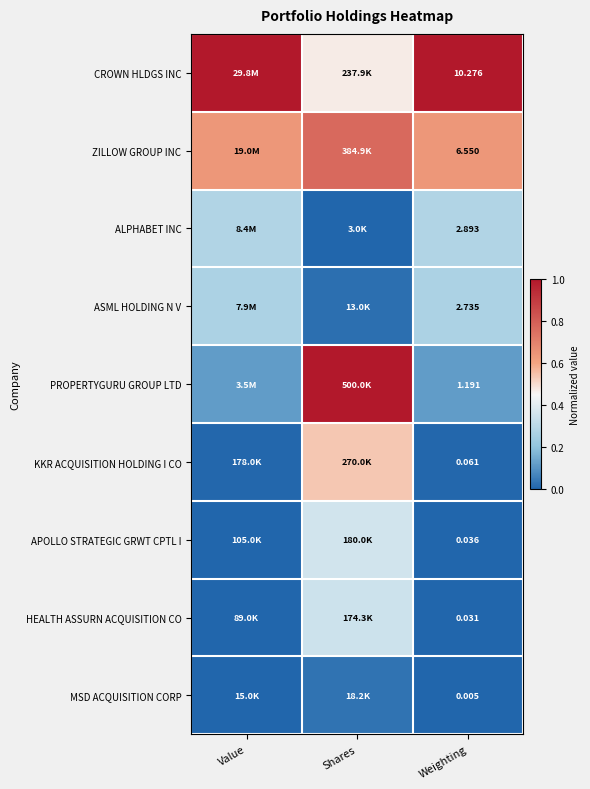

Is it true that KKR ACQUISITION HOLDING I CO equals 0.0 at Weighting?

False